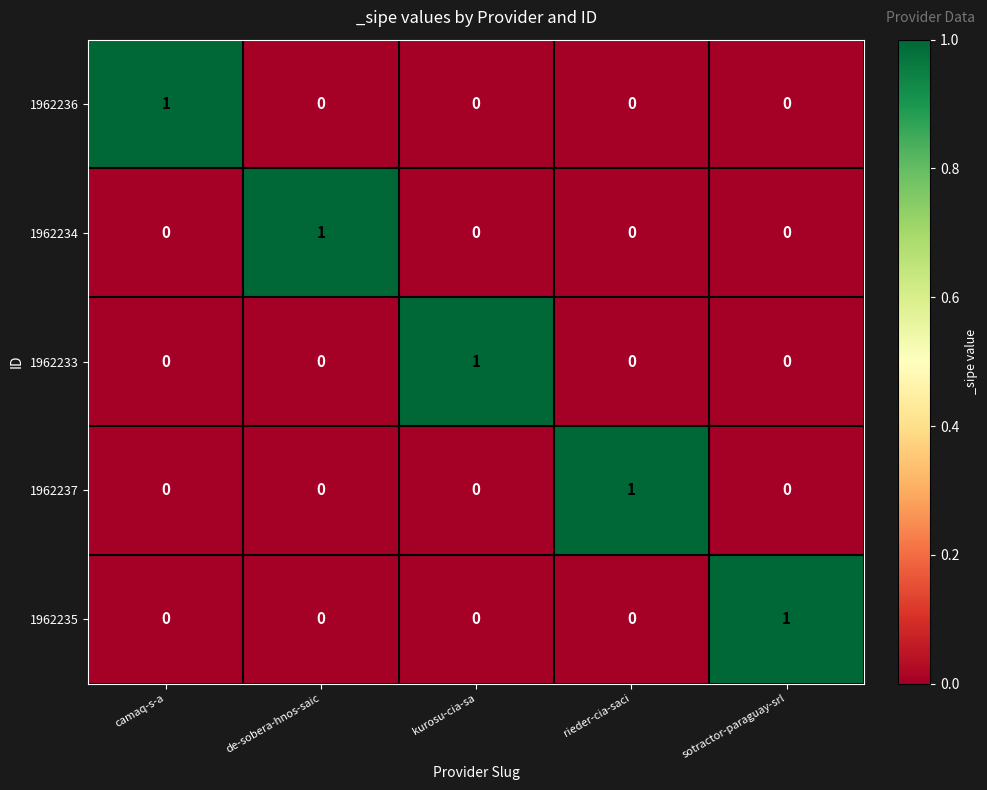

At how many categories does at least one series exceed 0?

5